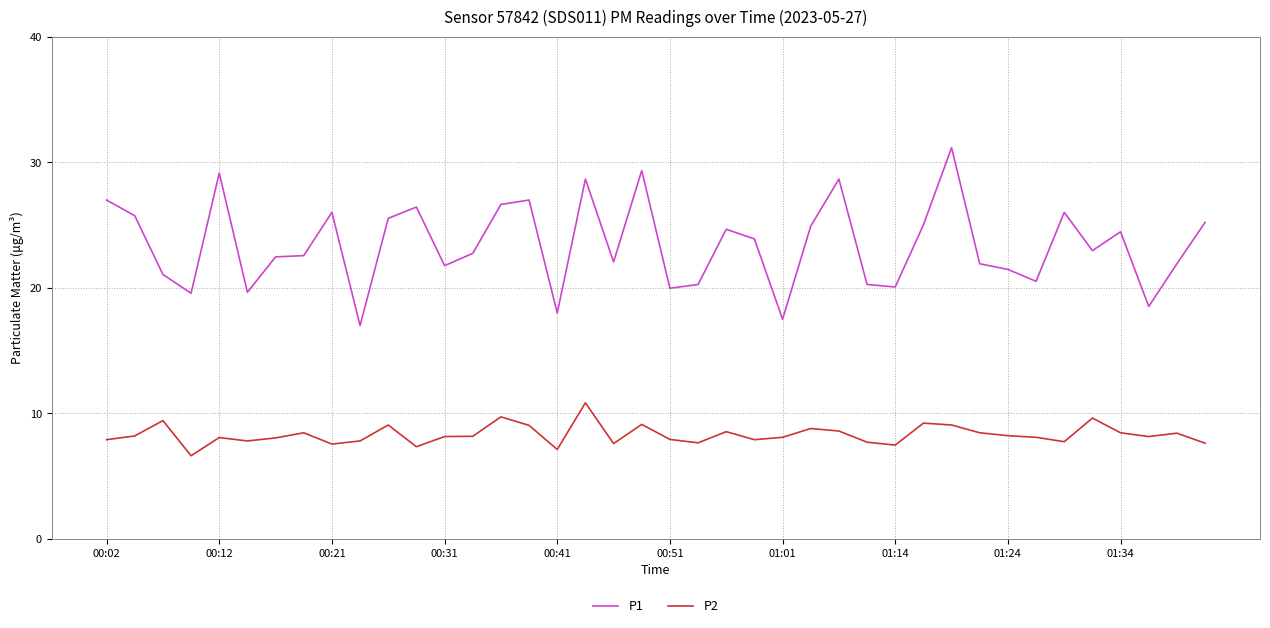

What is the lowest value of the P1 series?

17.0